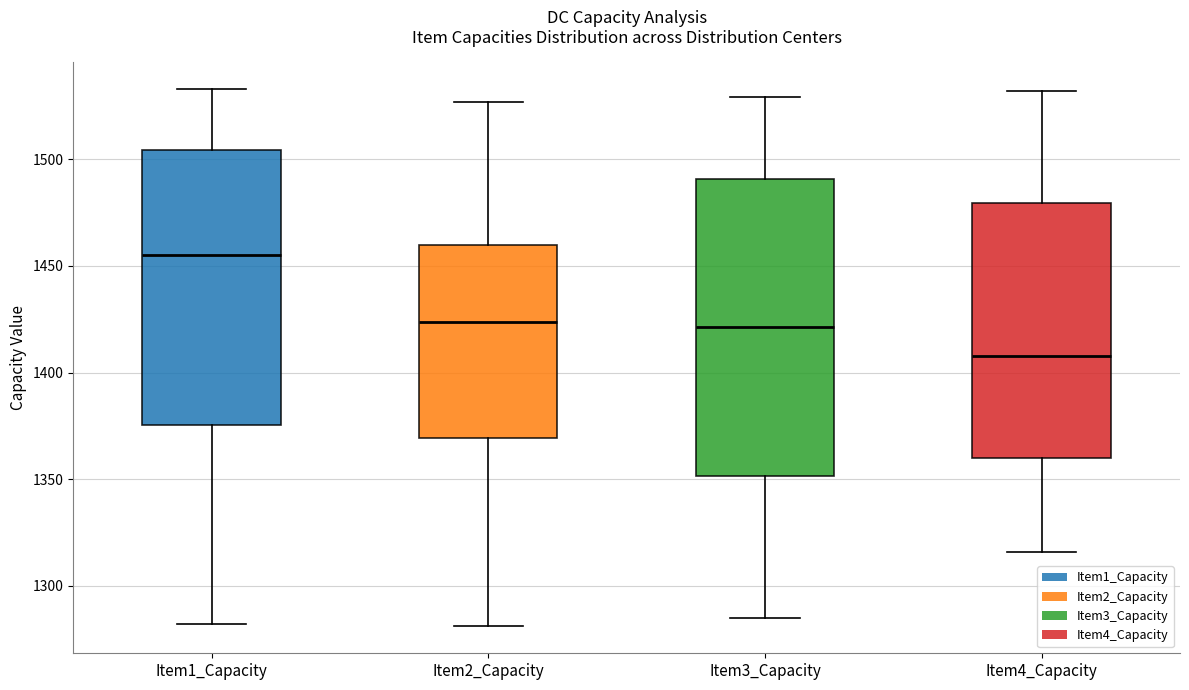

Reading left to right, transcribe this box plot: for each box, give where its median line is, the range the box spans, and where its two whiskers end, as read against the y-axis. The values are not printed on the chart, so give them approximately, as read against the axis.

Item1_Capacity: median 1455, box 1375 to 1505, whiskers 1280 to 1535
Item2_Capacity: median 1425, box 1370 to 1460, whiskers 1280 to 1525
Item3_Capacity: median 1420, box 1350 to 1490, whiskers 1285 to 1530
Item4_Capacity: median 1410, box 1360 to 1480, whiskers 1315 to 1530